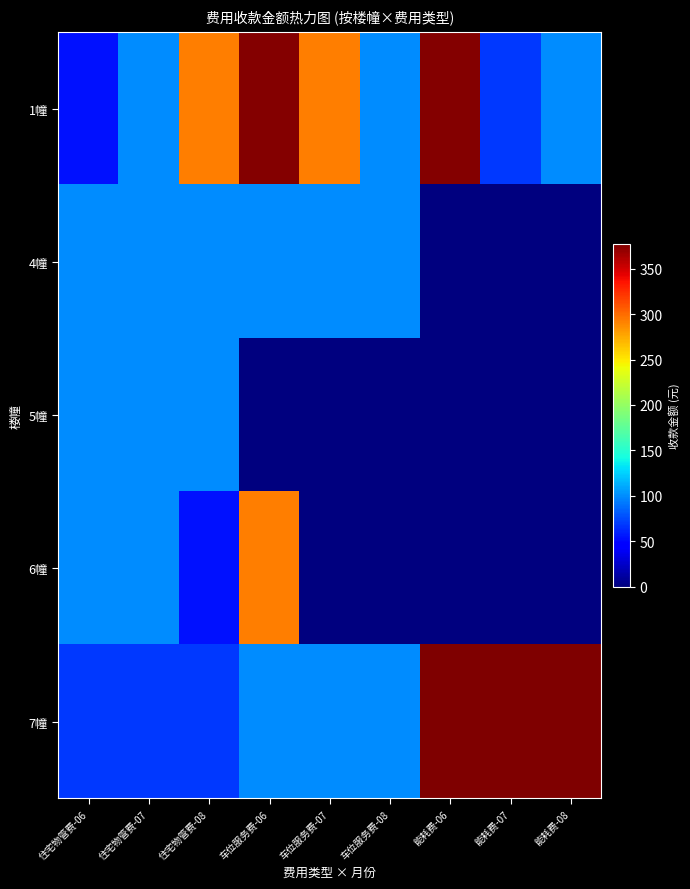

Which series has the largest total across all categories?

1幢